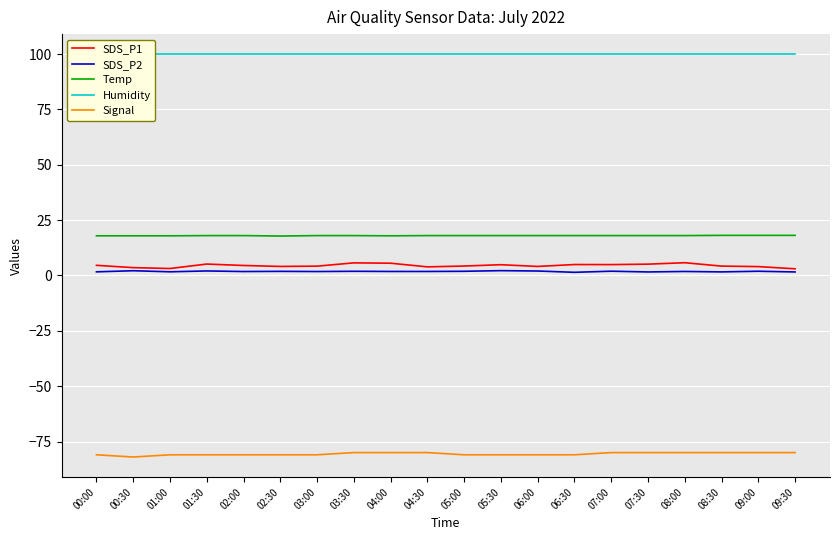

Where is Humidity nearest to the value 99?

00:00